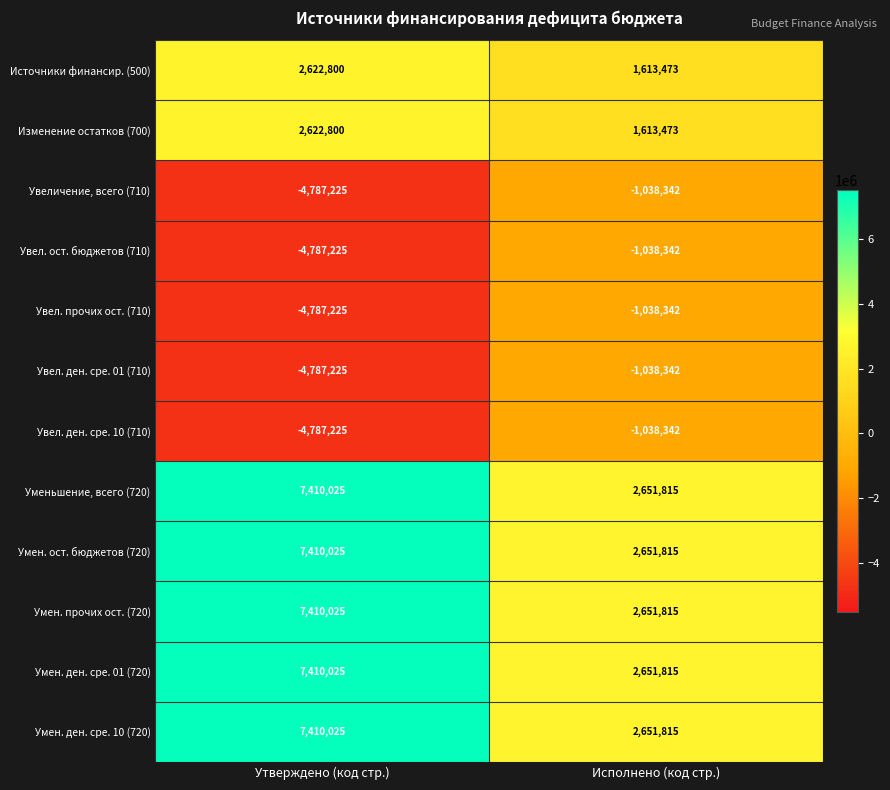

At which category is the sum across all series the highest?

Утверждено (код стр.)